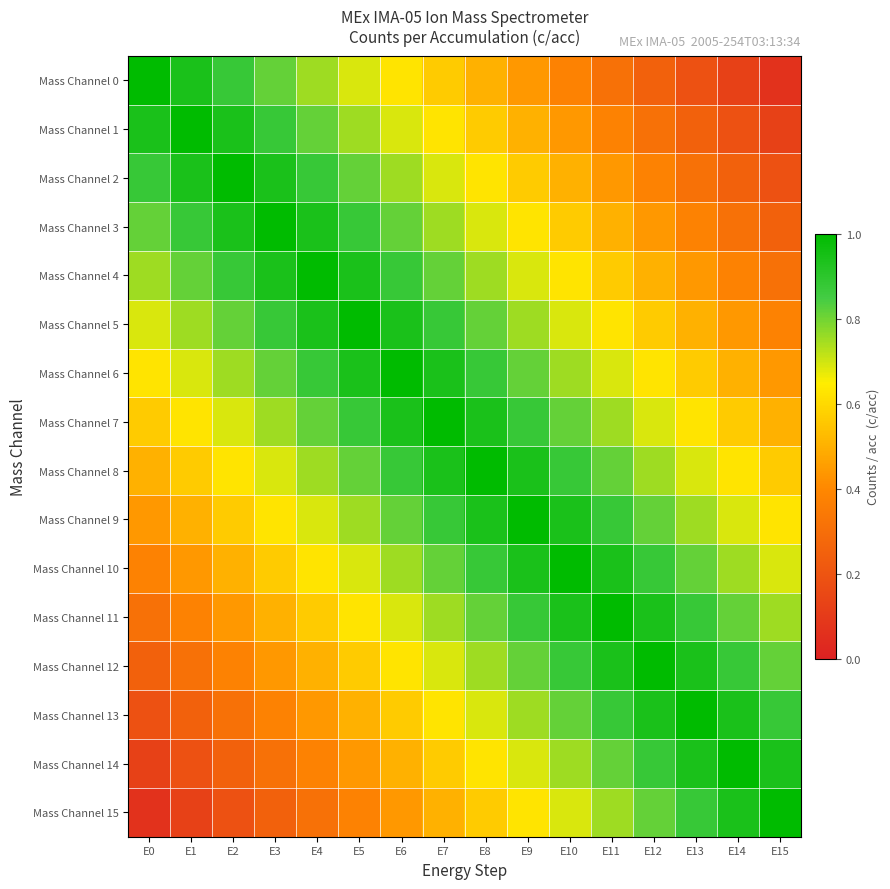

At how many categories does at least one series exceed 0?

16